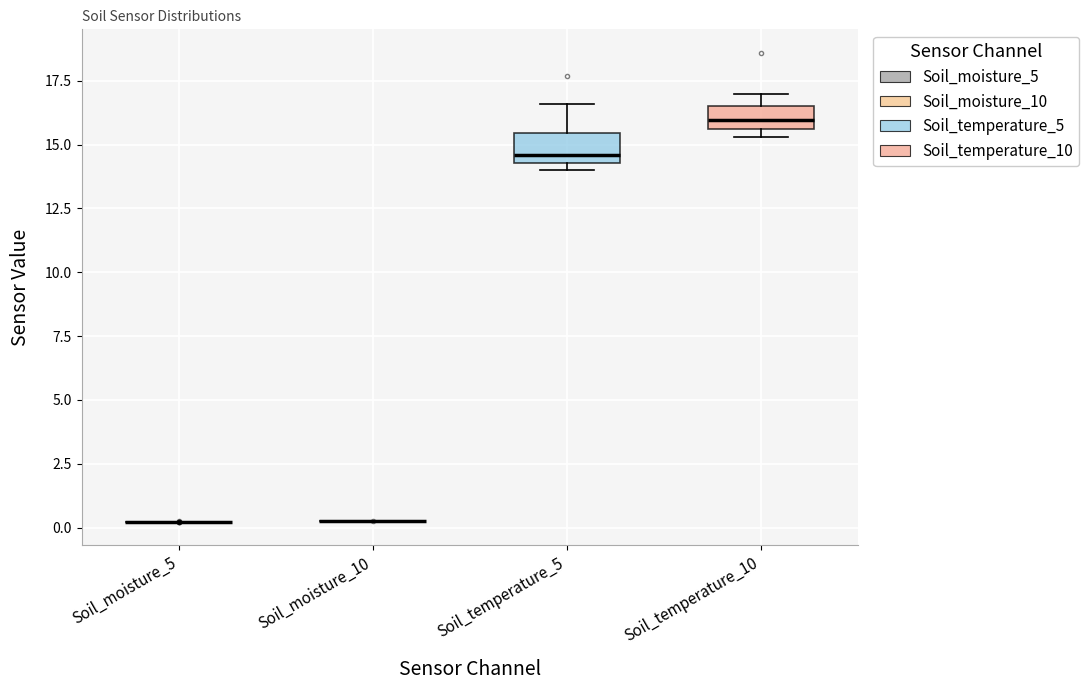

Reading left to right, read every box against the y-axis: the position of its median line, the range the box covers, and the ends of its whiskers. The values are not printed on the chart, so give them approximately, as read against the axis.

Soil_moisture_5: box collapsed to a line at 0.0, whiskers 0.0 to 0.0
Soil_moisture_10: box collapsed to a line at 0.0, whiskers 0.0 to 0.0
Soil_temperature_5: median 14.5 (just above the box's lower edge), box 14.5 to 15.5, whiskers 14.0 to 16.5
Soil_temperature_10: median 16.0, box 15.5 to 16.5, whiskers 15.5 (just below the box's lower edge) to 17.0